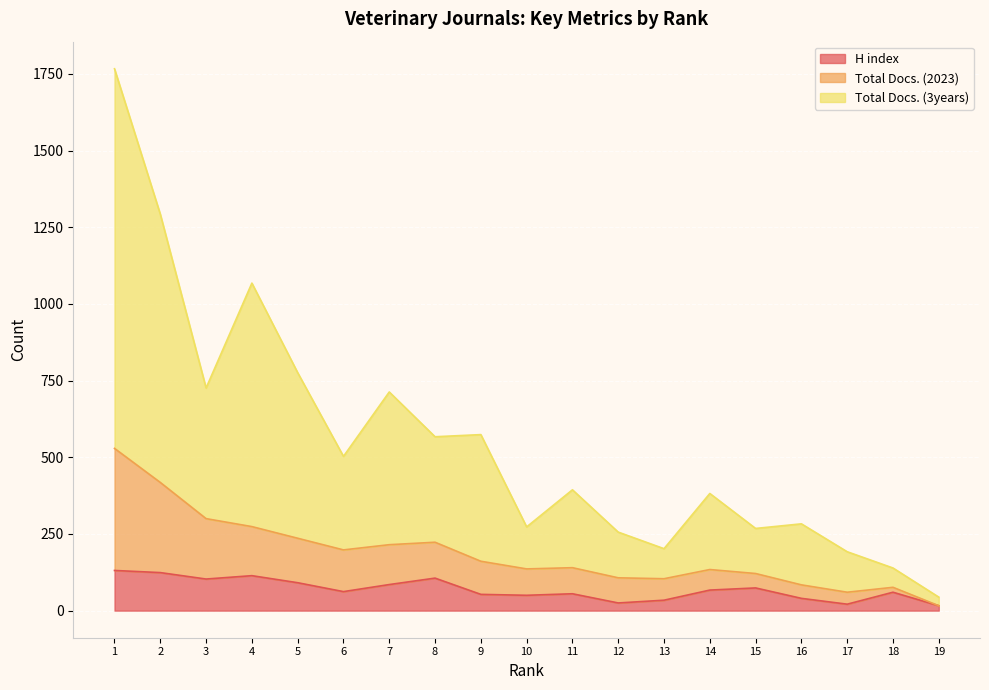

Reading right to left, transcribe all the data shown in this chart.

H index: 16	60	21	40	74	67	34	25	55	50	53	106	85	62	91	114	103	124	131
Total Docs. (2023): 16	76	60	84	121	134	104	107	140	136	161	223	215	198	236	274	300	418	529
Total Docs. (3years): 44	139	192	283	268	382	202	256	394	273	574	567	713	503	776	1068	726	1293	1767